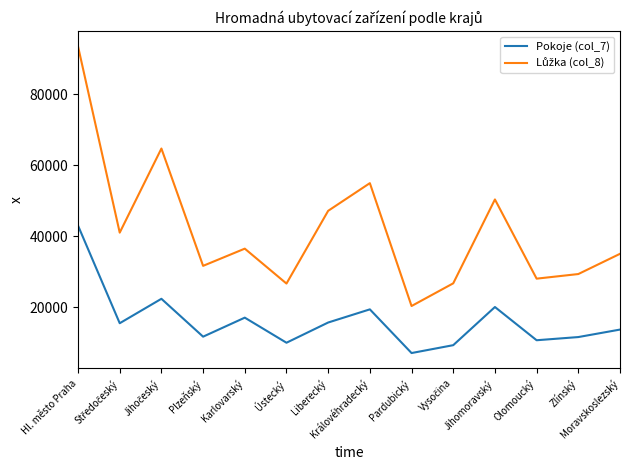

What is the difference between the highest and lowest values at Královéhradecký?

35595